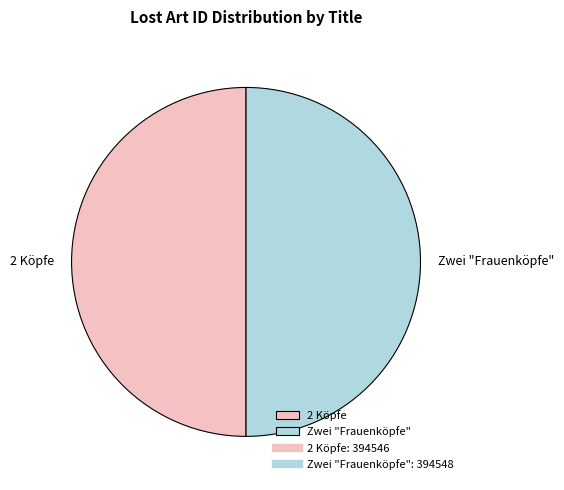

Approximately how many times larger is the value at Zwei "Frauenköpfe" compared to 2 Köpfe?

1.0